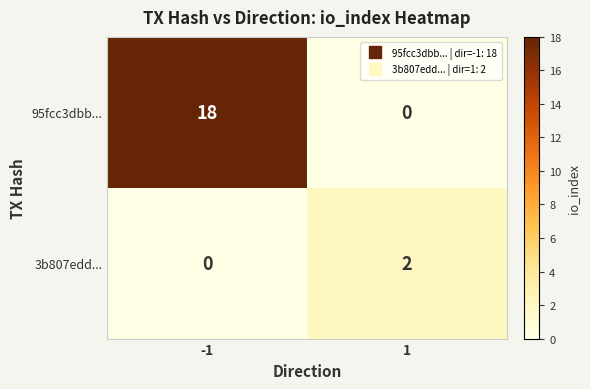

Rank the categories by 95fcc3dbb... value from highest to lowest.

-1, 1